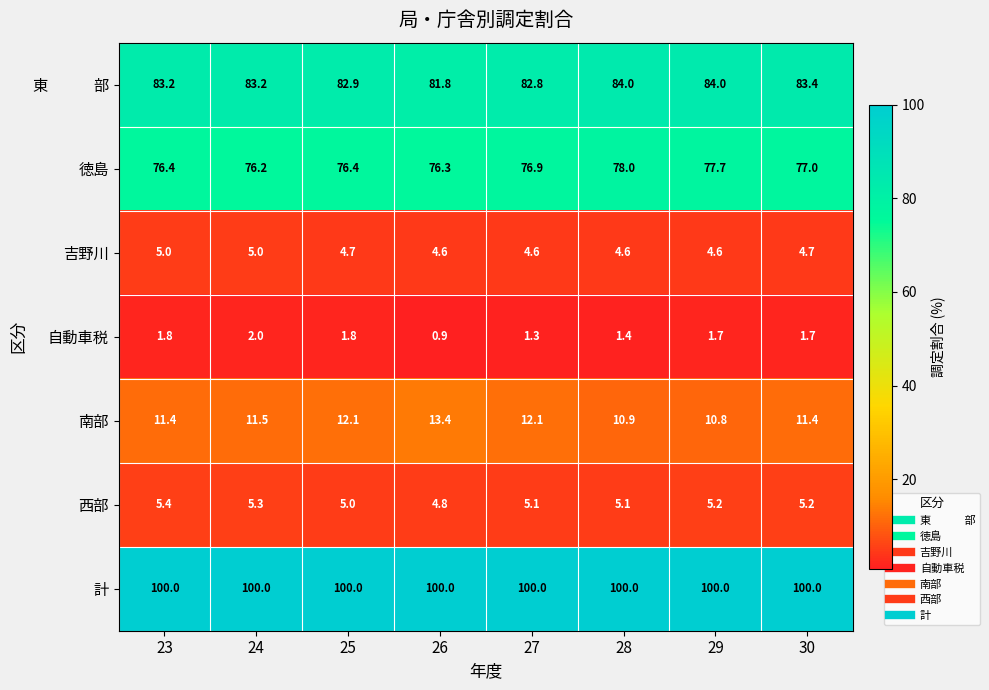

What is the difference between the 徳島 values at 30 and 24?

0.8